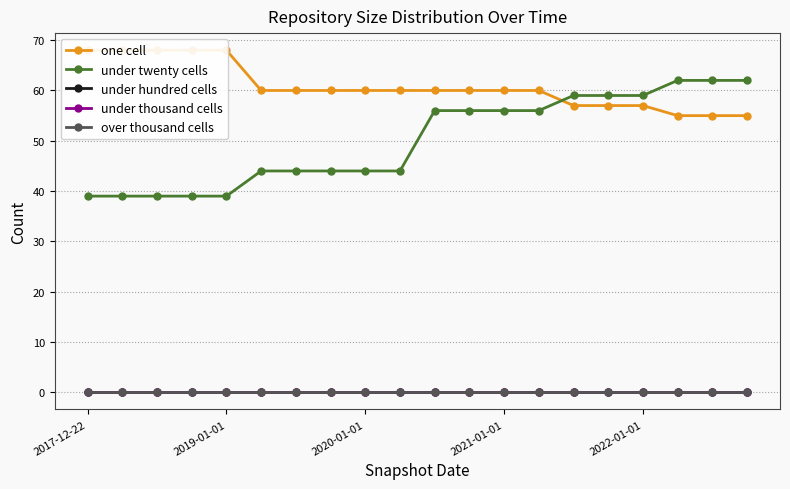

Which series has the largest total across all categories?

one cell